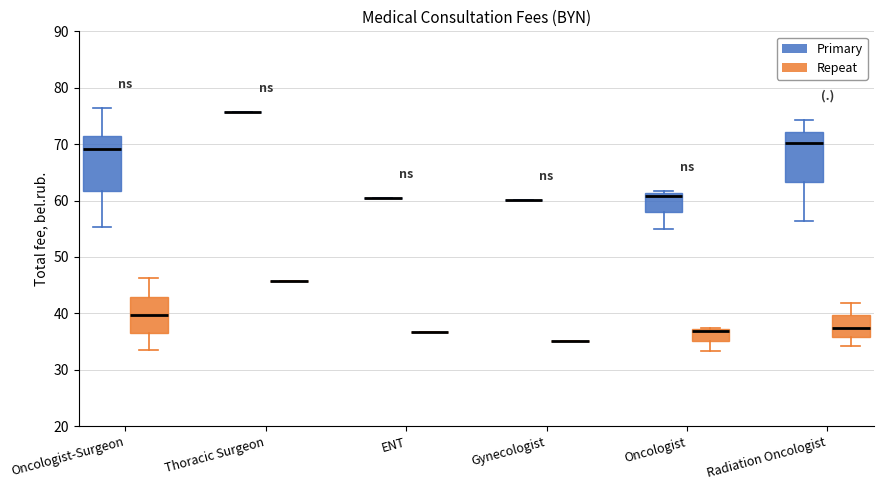

Reading left to right, read every box against the y-axis: the position of its median line, the range the box covers, and the ends of its whiskers. The values are not printed on the chart, so give them approximately, as read against the axis.

Oncologist-Surgeon (Primary): median 69, box 62 to 71, whiskers 55 to 76
Oncologist-Surgeon (Repeat): median 40, box 36 to 43, whiskers 34 to 46
Thoracic Surgeon (Primary): box collapsed to a line at 76, whiskers 76 to 76
Thoracic Surgeon (Repeat): box collapsed to a line at 46, whiskers 46 to 46
ENT (Primary): box collapsed to a line at 60, whiskers 60 to 60
ENT (Repeat): box collapsed to a line at 37, whiskers 37 to 37
Gynecologist (Primary): box collapsed to a line at 60, whiskers 60 to 60
Gynecologist (Repeat): box collapsed to a line at 35, whiskers 35 to 35
Oncologist (Primary): median 61 (just below the box's upper edge), box 58 to 61, whiskers 55 to 62
Oncologist (Repeat): median 37 (drawn on the box's upper edge), box 35 to 37, whiskers 33 to 37
Radiation Oncologist (Primary): median 70, box 63 to 72, whiskers 56 to 74
Radiation Oncologist (Repeat): median 37, box 36 to 40, whiskers 34 to 42